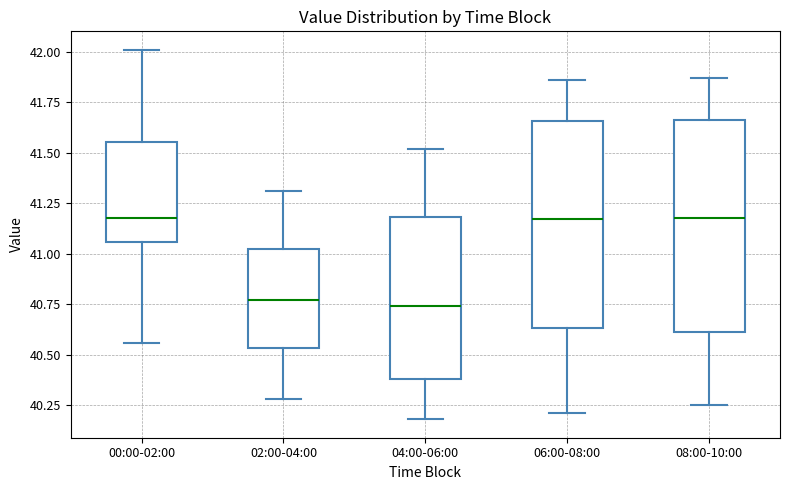

Reading left to right, read every box against the y-axis: the position of its median line, the range the box covers, and the ends of its whiskers. The values are not printed on the chart, so give them approximately, as read against the axis.

00:00-02:00: median 41.20, box 41.05 to 41.55, whiskers 40.55 to 42.00
02:00-04:00: median 40.75, box 40.55 to 41.00, whiskers 40.30 to 41.30
04:00-06:00: median 40.75, box 40.40 to 41.20, whiskers 40.20 to 41.50
06:00-08:00: median 41.15, box 40.65 to 41.65, whiskers 40.20 to 41.85
08:00-10:00: median 41.20, box 40.60 to 41.65, whiskers 40.25 to 41.85